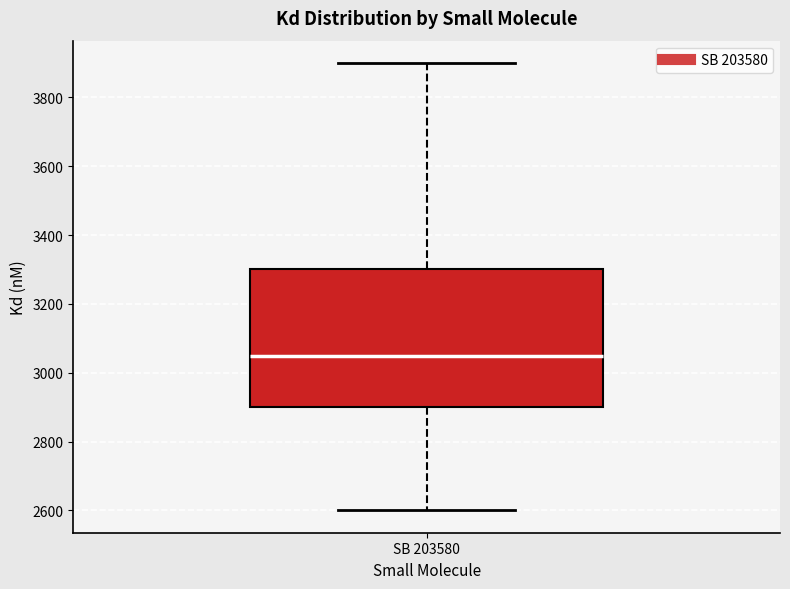

Read this box plot against the y-axis: the position of the median line, the range covered by the box, and the ends of both whiskers. The values are not printed on the chart, so give them approximately, as read against the axis.

median 3060, box 2900 to 3300, whiskers 2600 to 3900